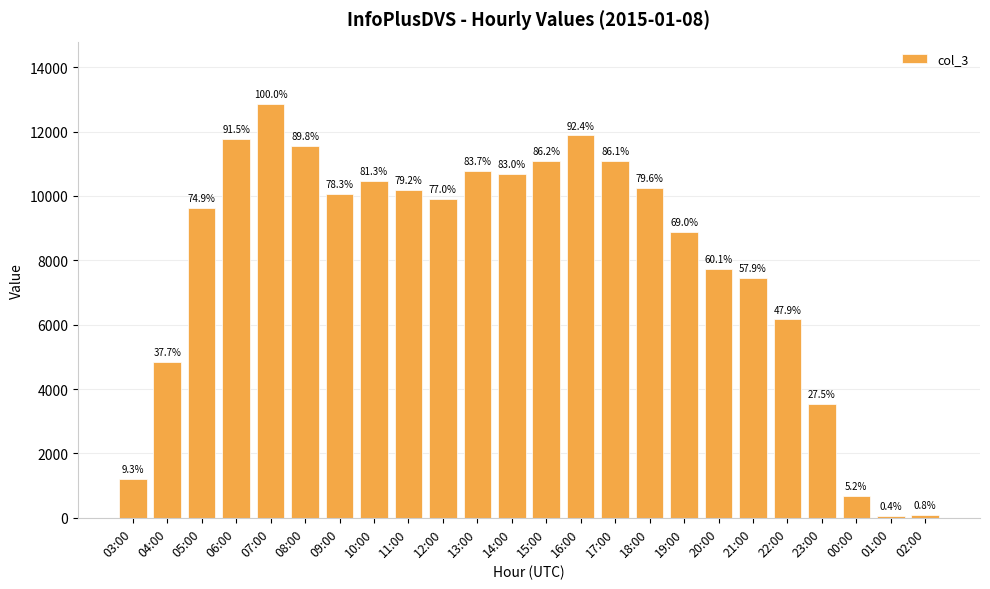

What is the label of the 13th bar from the right?

14:00